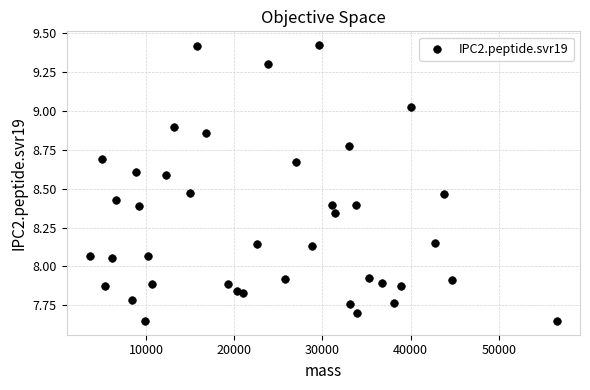

What is the range of Y values (max minus min)?

1.8